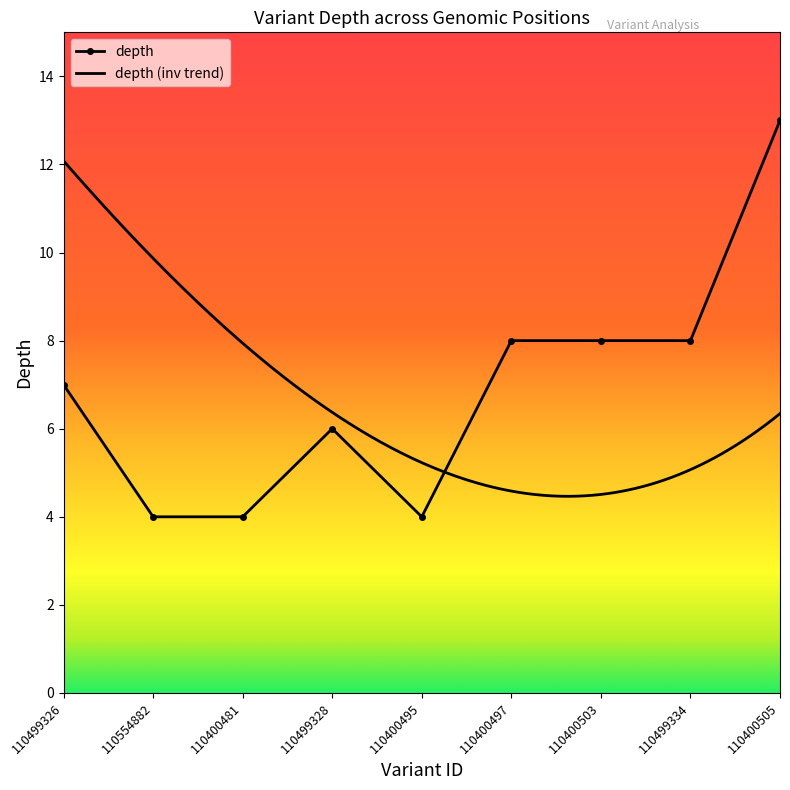

What is the greatest value displayed?

13